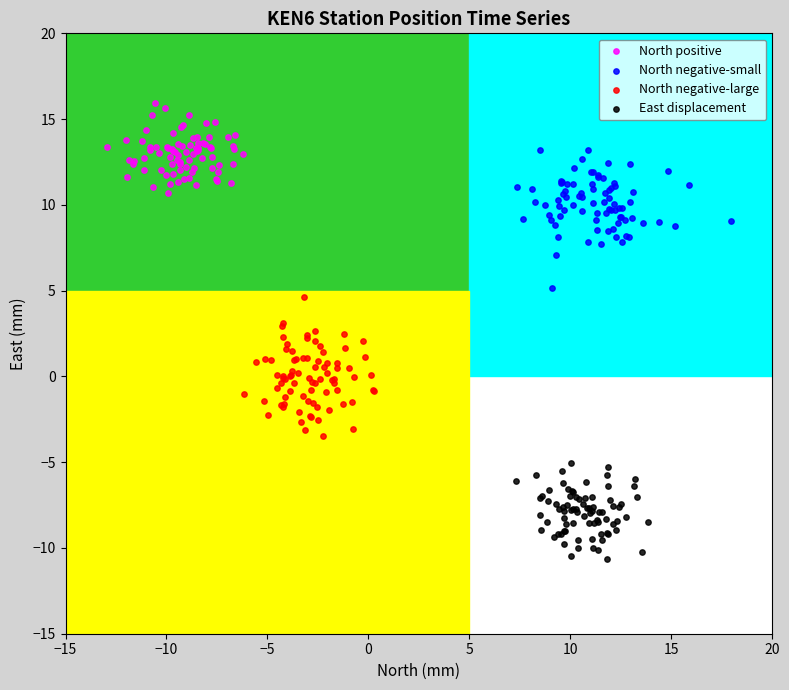

Which series reaches the minimum Y coordinate?

East displacement